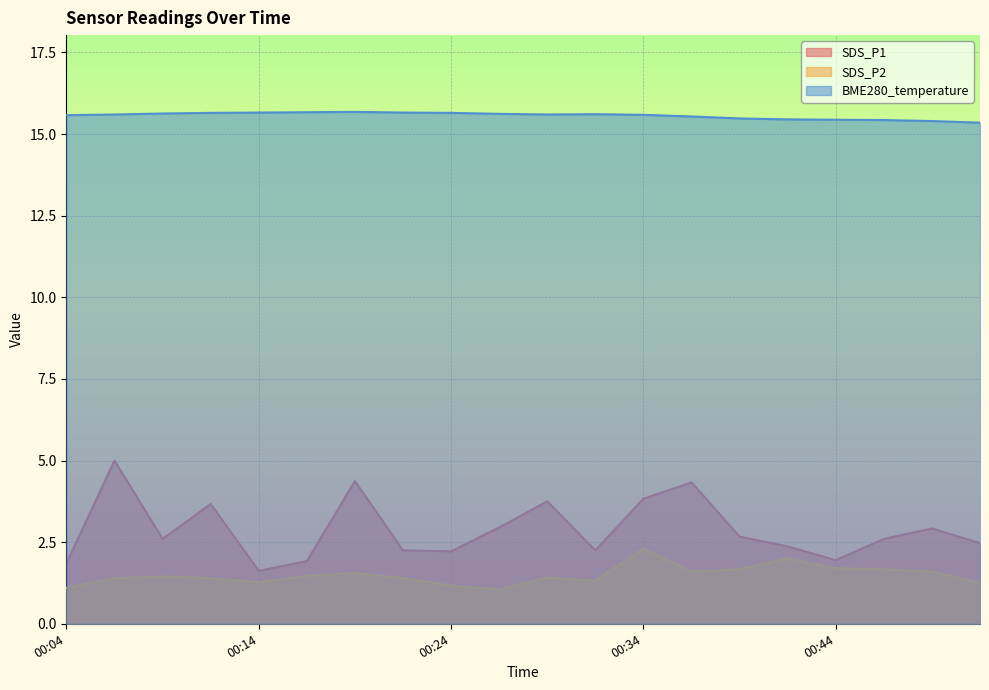

Where is the first local maximum for SDS_P2?

00:09